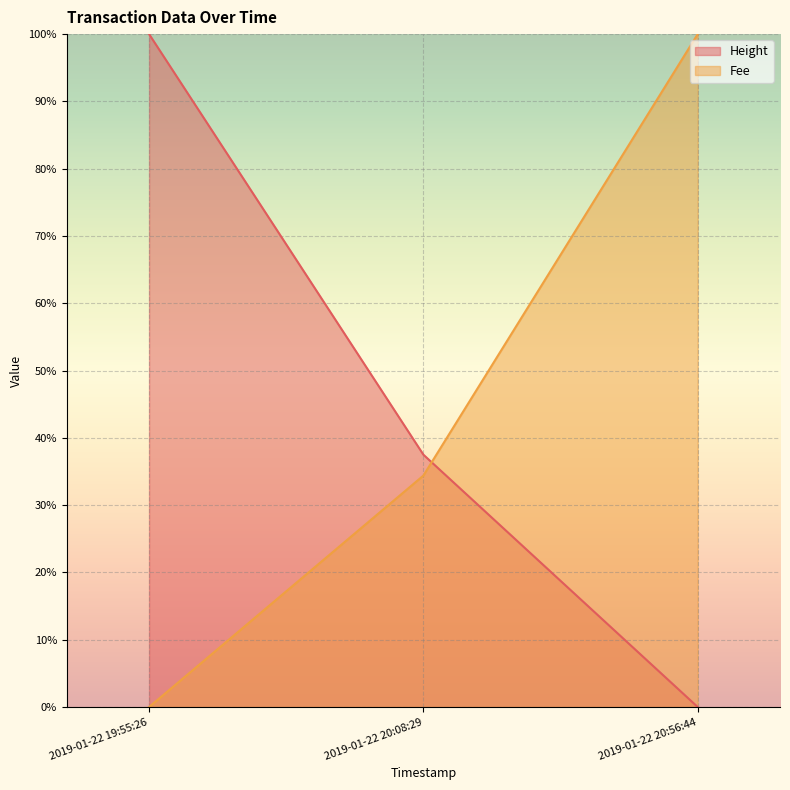

What are all the series names shown in the legend?

Height, Fee